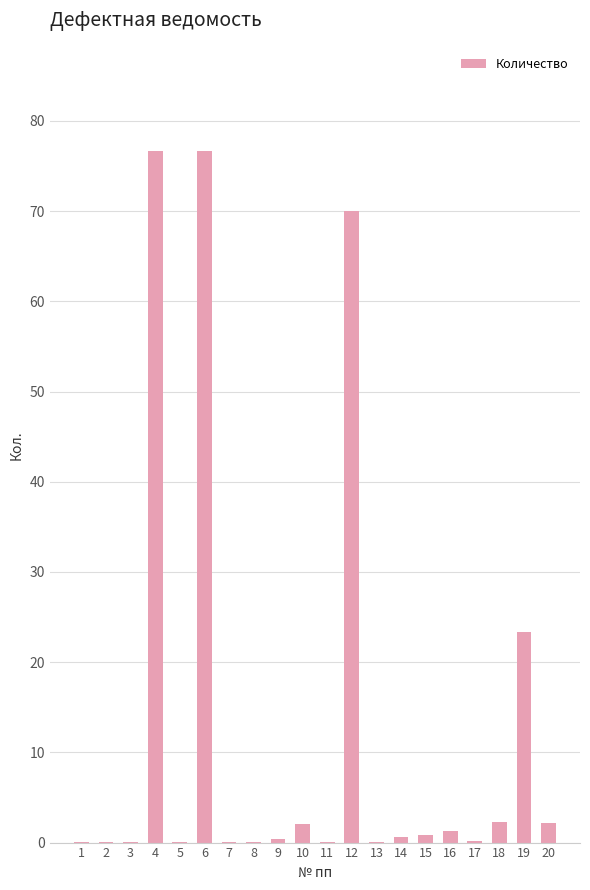

What is the sum of the values at 1 and 20?

2.2